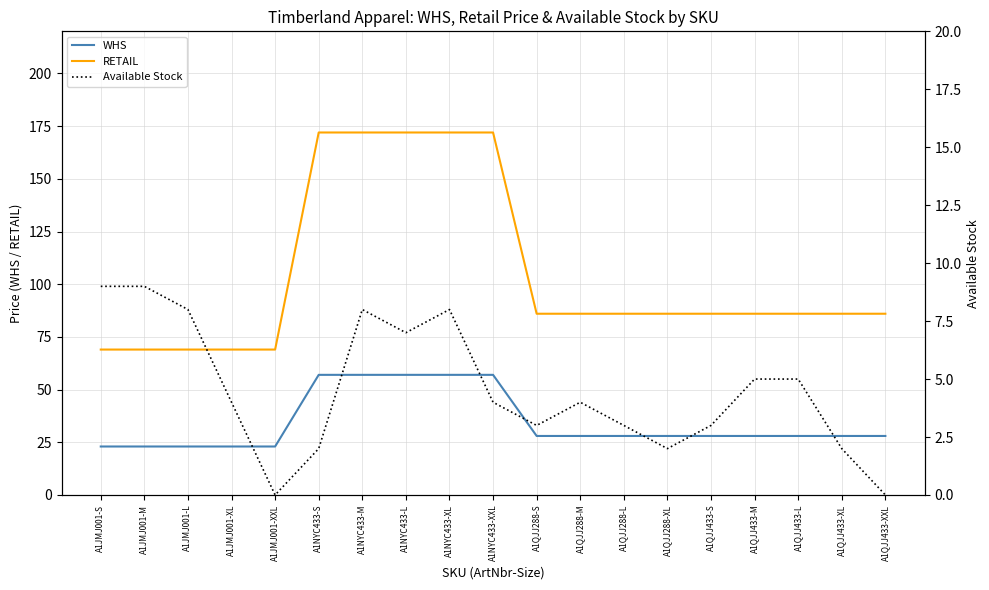

How many distinct data groups are displayed?

3